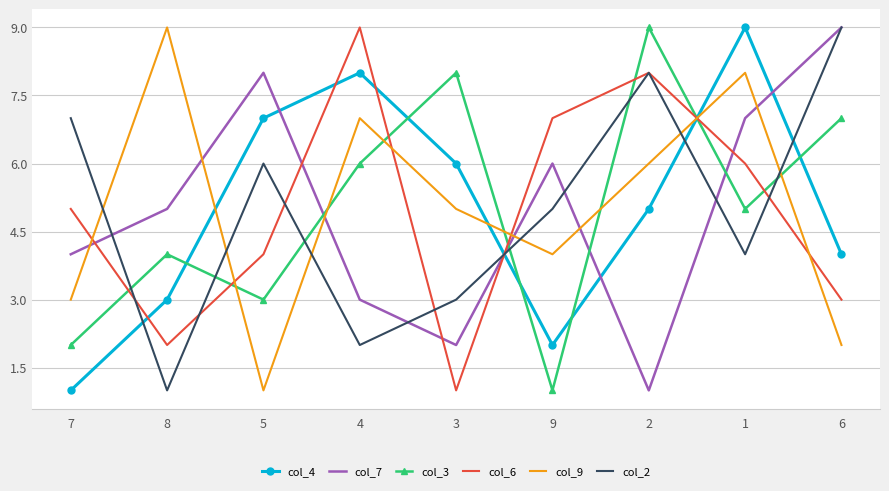

What is the smallest value displayed?

1